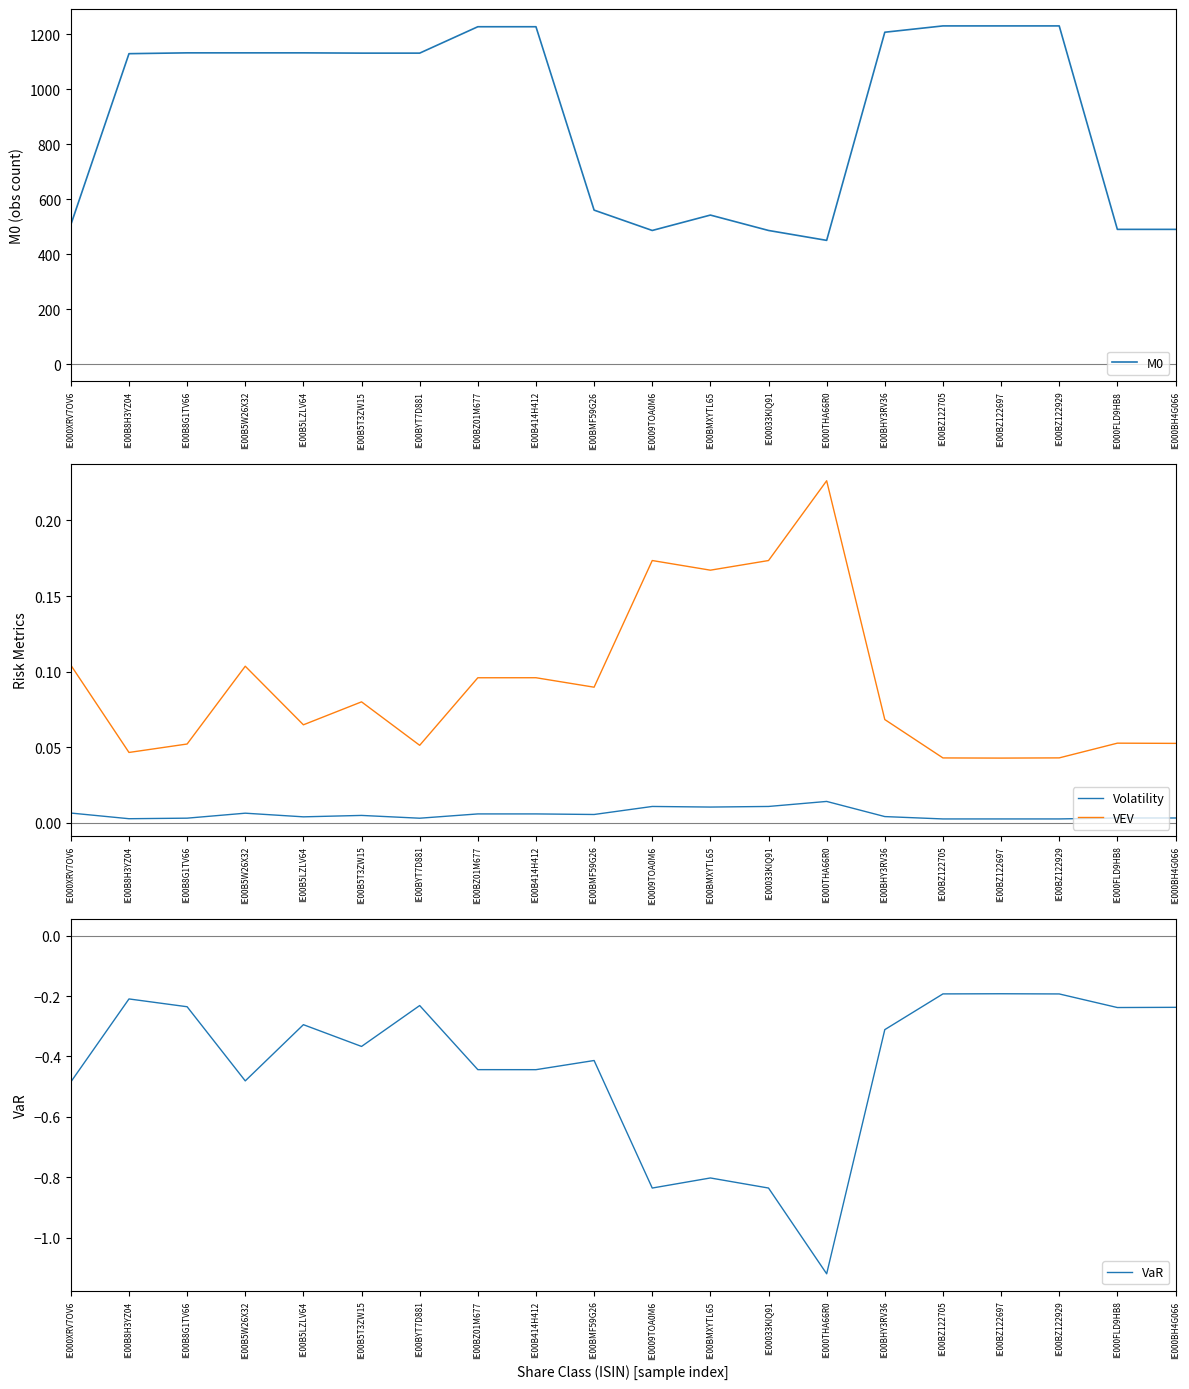

The M0 series shows 507.0 at IE000XRV7OV6. True or false?

True